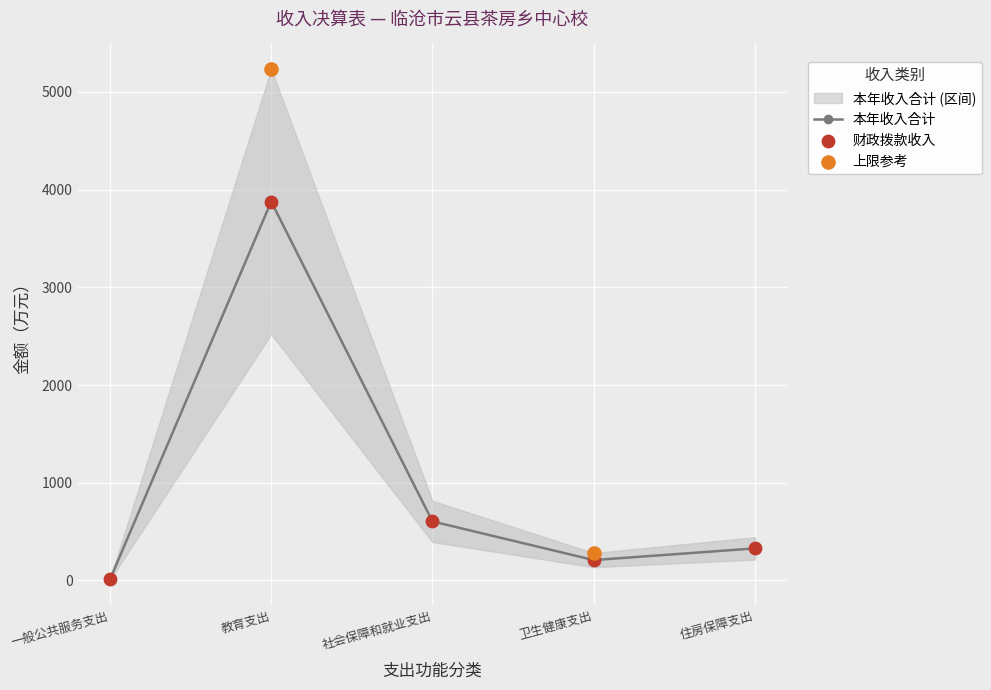

Which category has the lowest value in the 本年收入合计 series?

一般公共服务支出